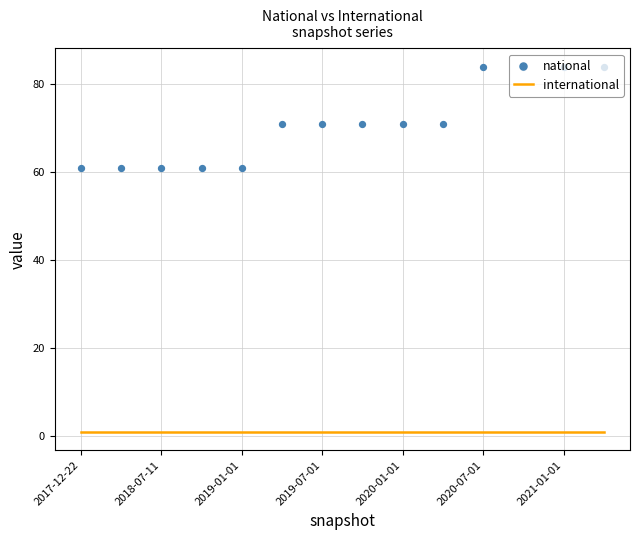

What is the total value across all series at 2018-07-11?

62